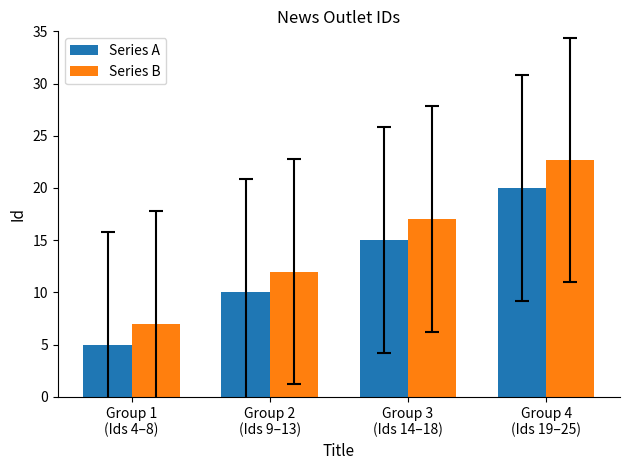

What are all the series names shown in the legend?

Series A, Series B